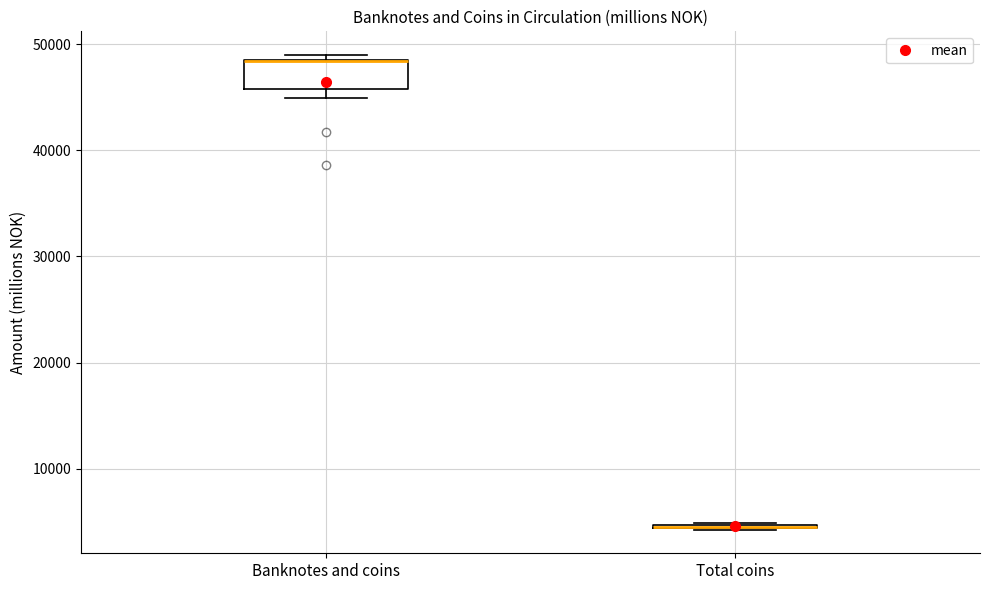

Reading left to right, read every box against the y-axis: the position of its median line, the range the box covers, and the ends of its whiskers. The values are not printed on the chart, so give them approximately, as read against the axis.

Banknotes and coins: median 48000 (drawn on the box's upper edge), box 46000 to 48000, whiskers 45000 to 49000
Total coins: box collapsed to a line at 5000, whiskers 4000 to 5000